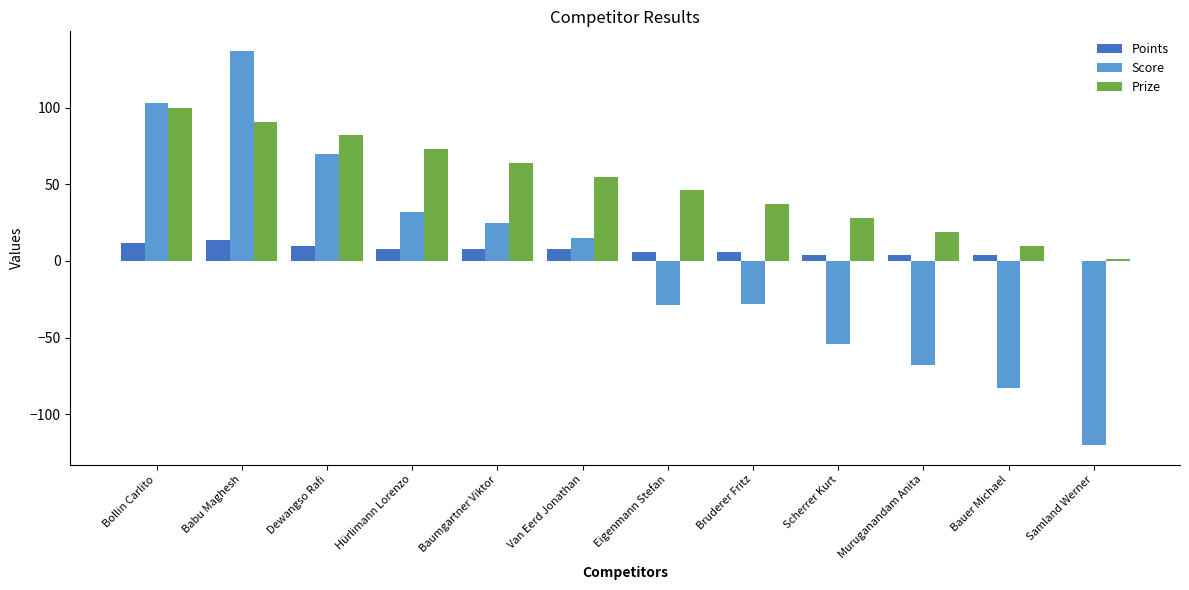

Is the value of Prize at Bruderer Fritz greater than the value of Score at Bruderer Fritz?

Yes